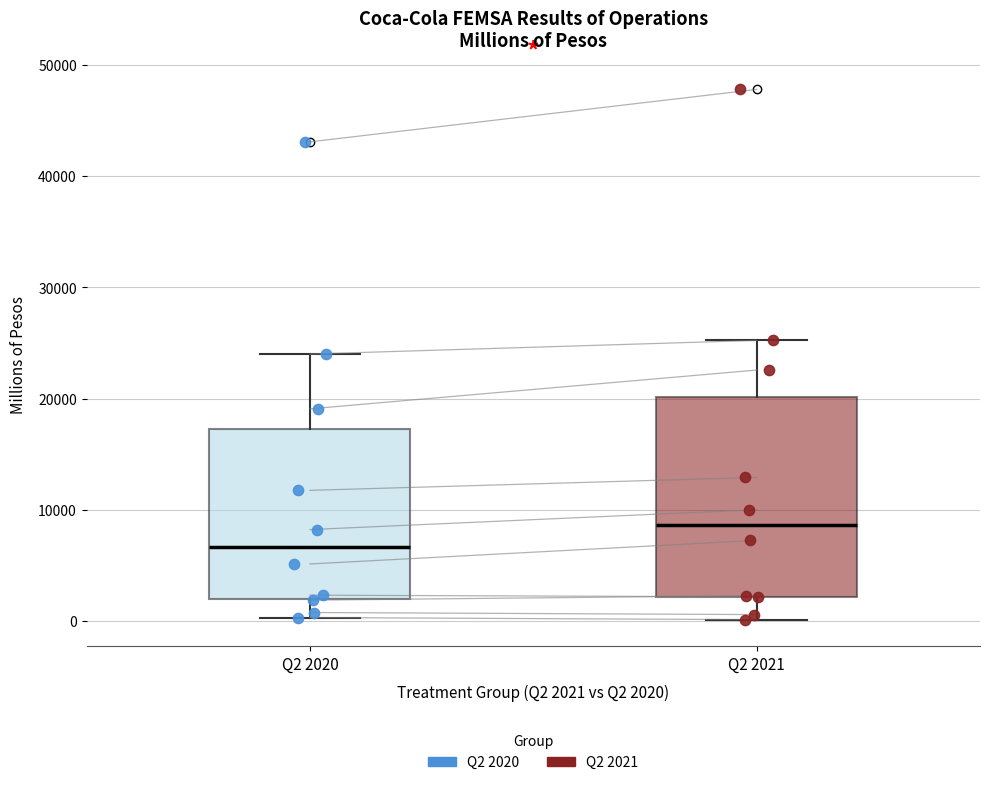

Which box is the tallest, from its lower edge to its upper edge?

Q2 2021